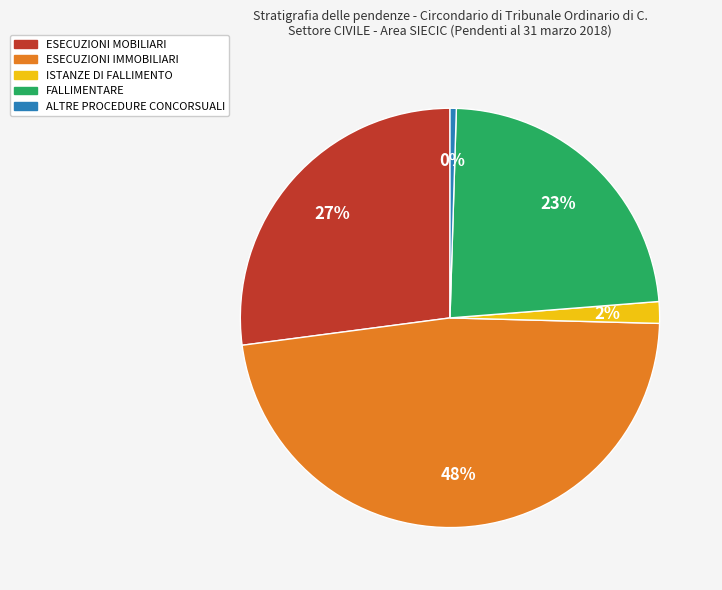

How many segments does this pie chart have?

5